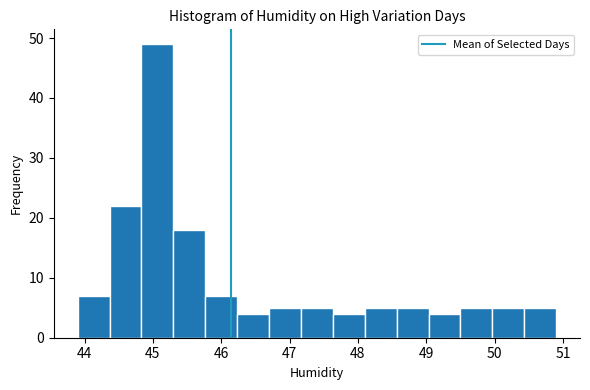

Reading left to right, transcribe this chart: for each bar, give the range it covers on the x-axis and its height. Neither the bar edges nor the heights are printed on the chart, so give them approximately, as read against the axes.

43.9 to 44.4: 7
44.4 to 44.8: 22
44.8 to 45.3: 49
45.3 to 45.8: 18
45.8 to 46.2: 7
46.2 to 46.7: 4
46.7 to 47.2: 5
47.2 to 47.6: 5
47.6 to 48.1: 4
48.1 to 48.6: 5
48.6 to 49.0: 5
49.0 to 49.5: 4
49.5 to 50.0: 5
50.0 to 50.4: 5
50.4 to 50.9: 5